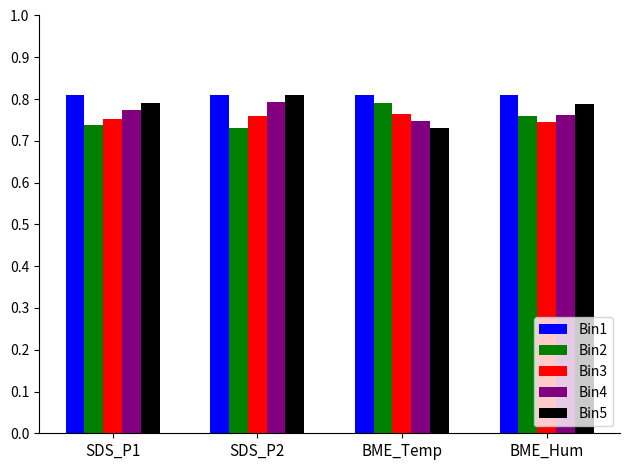

Is it true that Bin2 equals 0.2 at SDS_P2?

False